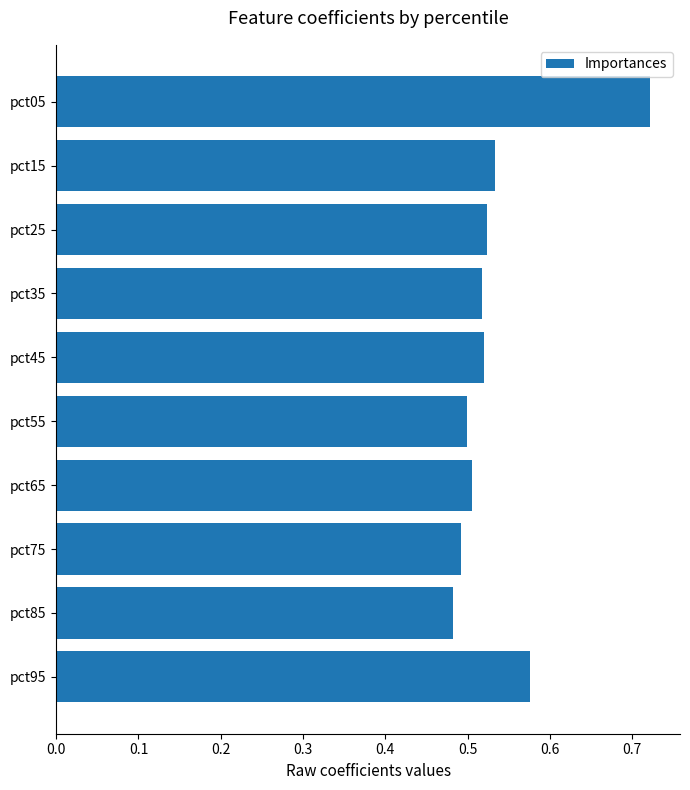

Which label corresponds to the largest value in the chart?

pct05